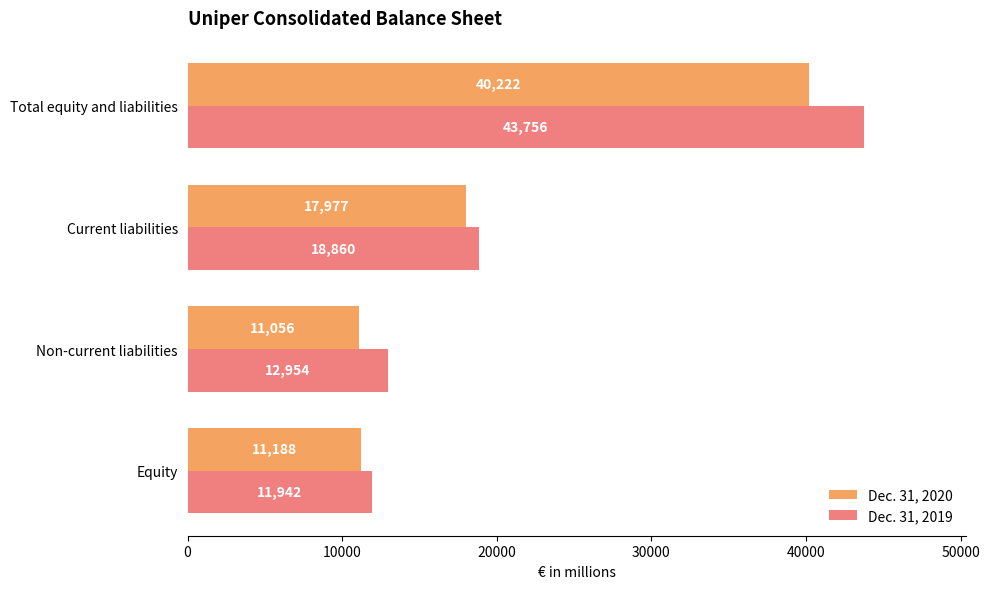

List the series in order of their overall mean, lowest first.

Dec. 31, 2020, Dec. 31, 2019